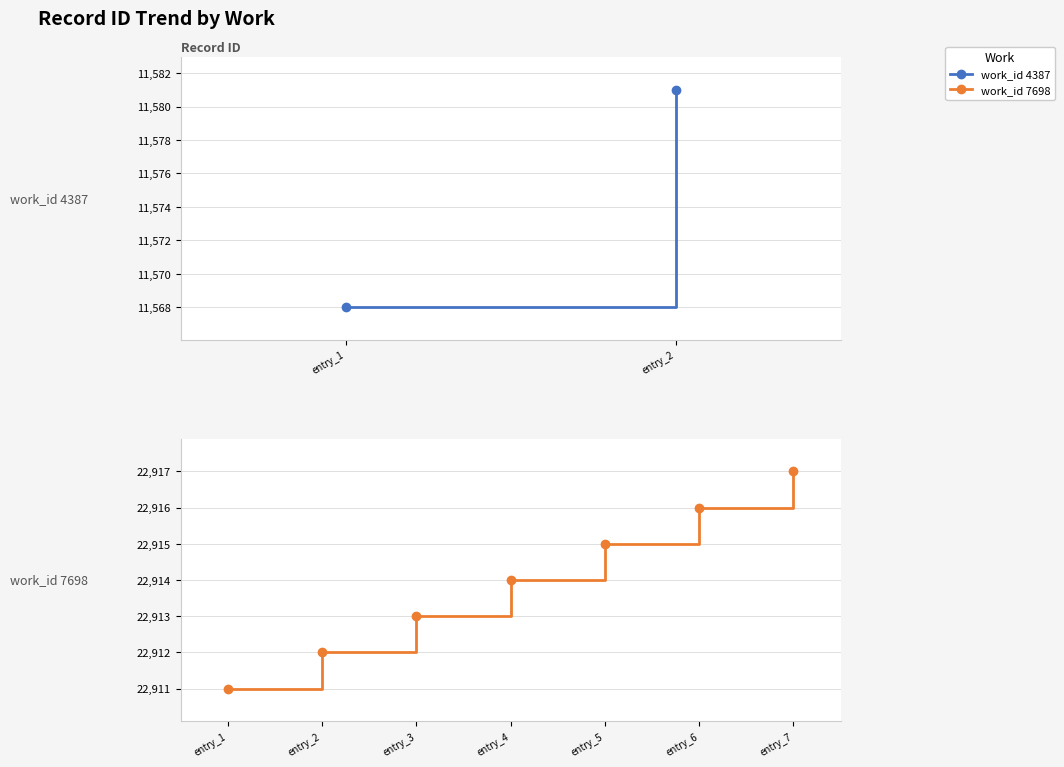

Rank the categories by value from lowest to highest.

entry_1, entry_2, entry_3, entry_4, entry_5, entry_6, entry_7